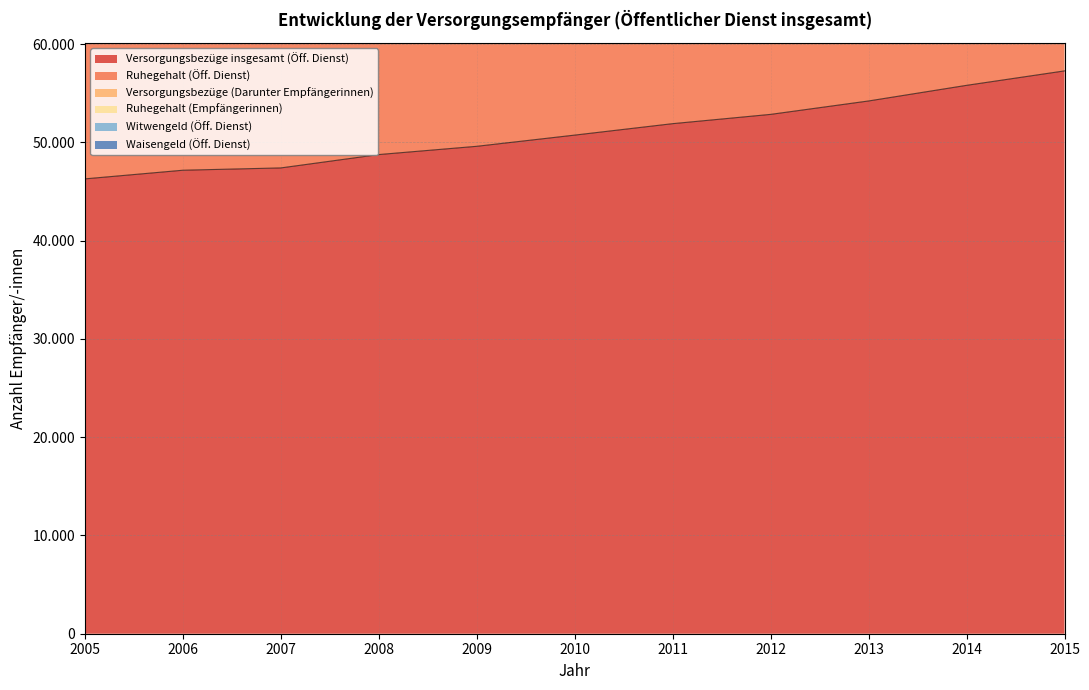

Which series has the widest spread of values?

Ruhegehalt (Empfängerinnen)